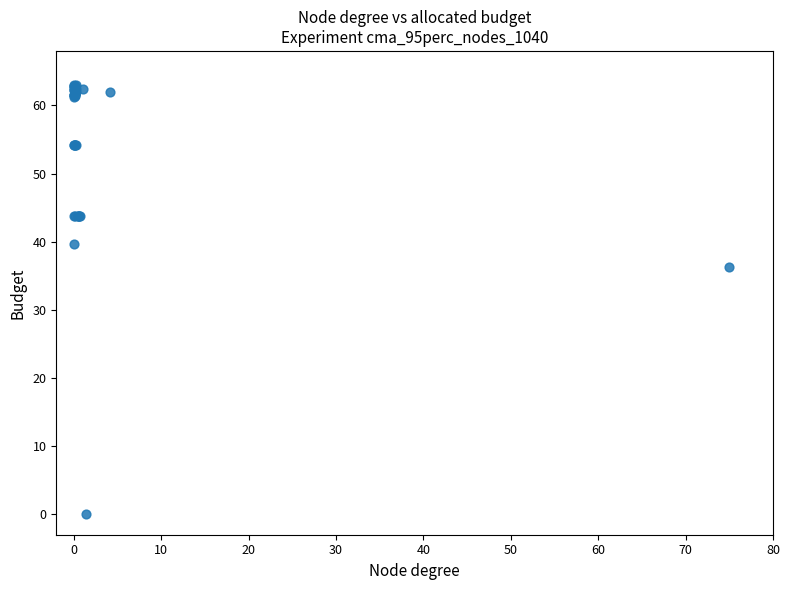

What Y value in the scatter plot is closest to 31?

36.2